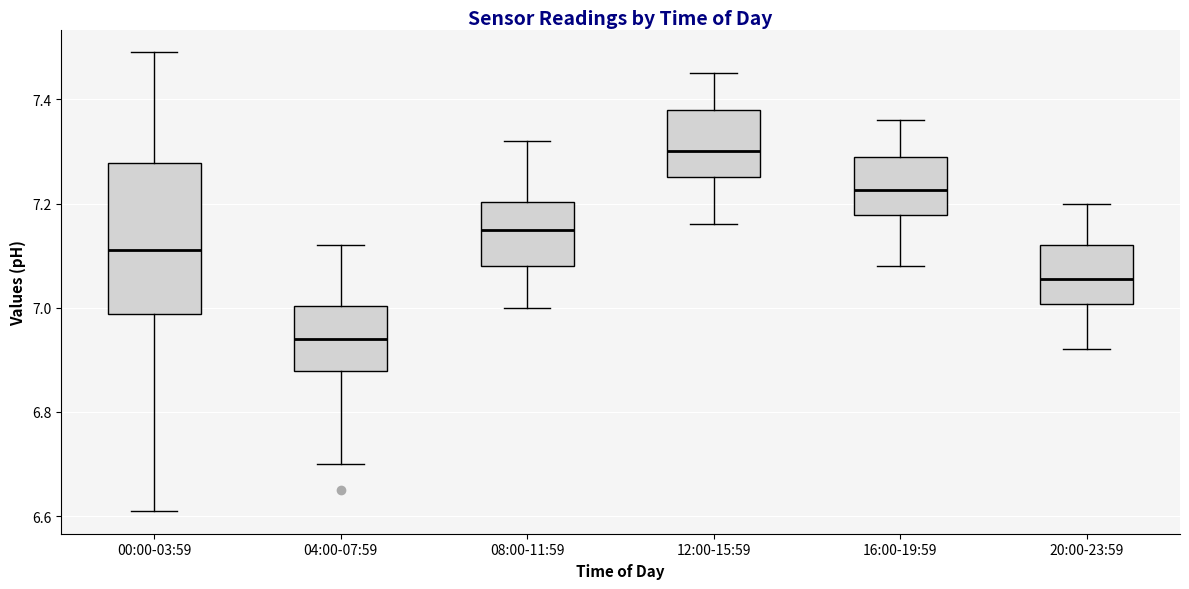

Where is the lower edge of the box for 00:00-03:59 on the y-axis? The values are not printed on the chart, so give them approximately, as read against the axis.

6.98